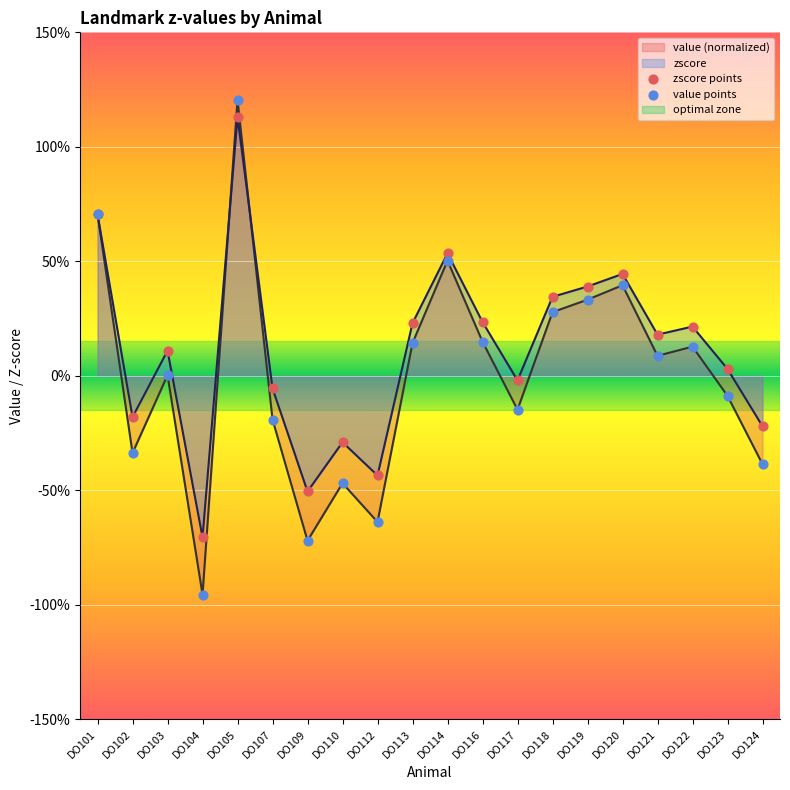

At which category is the sum across all series the highest?

DO105